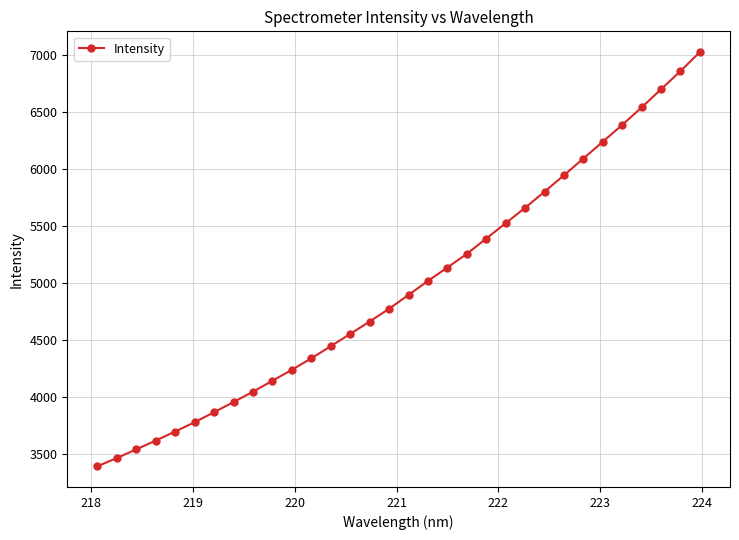

What is the minimum value shown in the chart?

3391.5